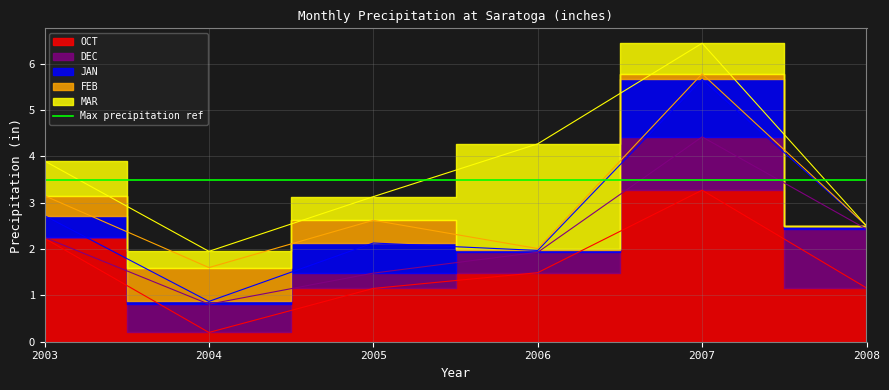

How many interior local valleys does the DEC series have?

1